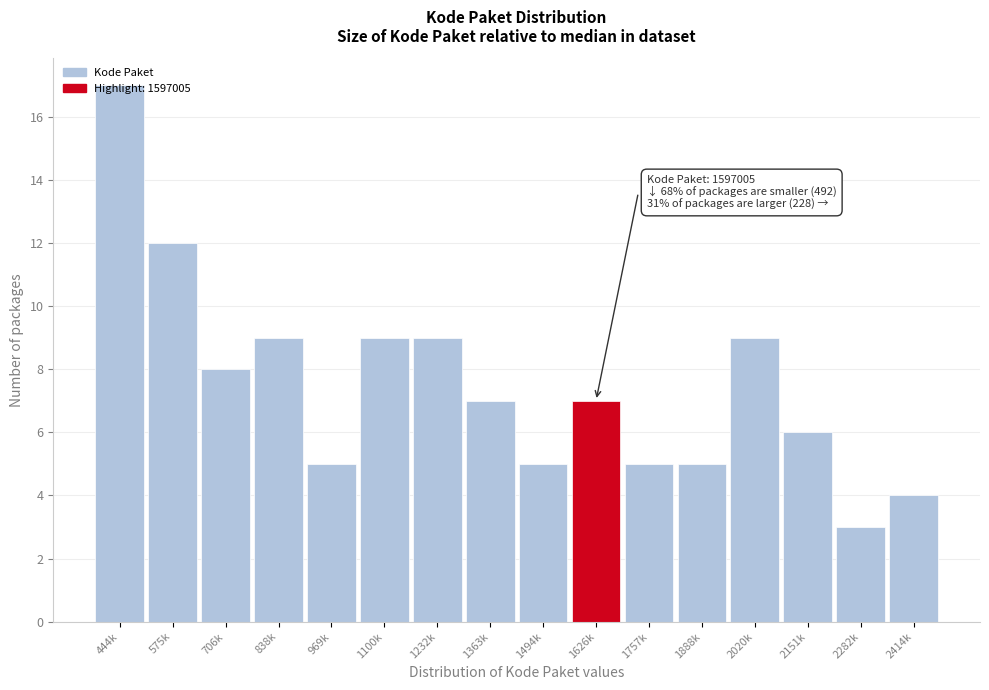

Is it true that the value at 1626k is 12?

False